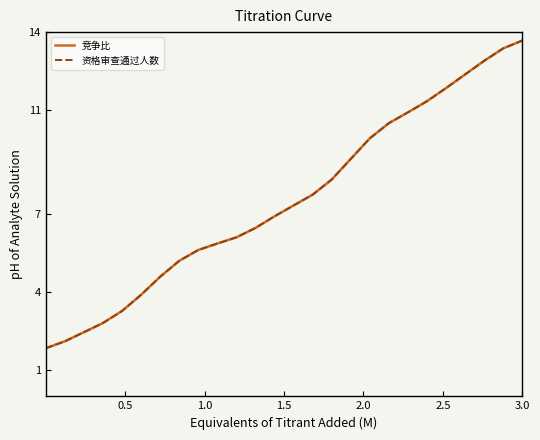

At which label does 竞争比 reach its minimum?

0.5